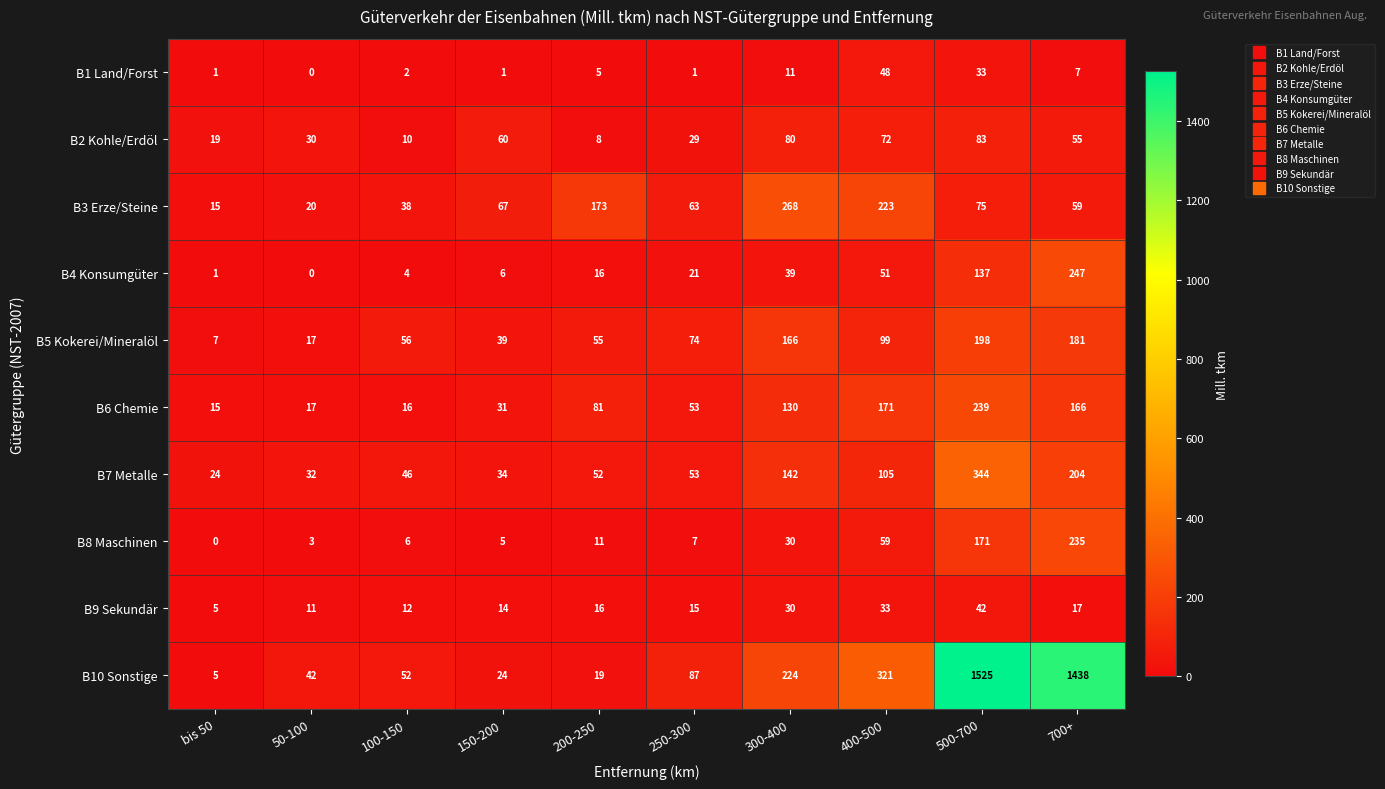

Which series has the widest spread of values?

B10 Sonstige